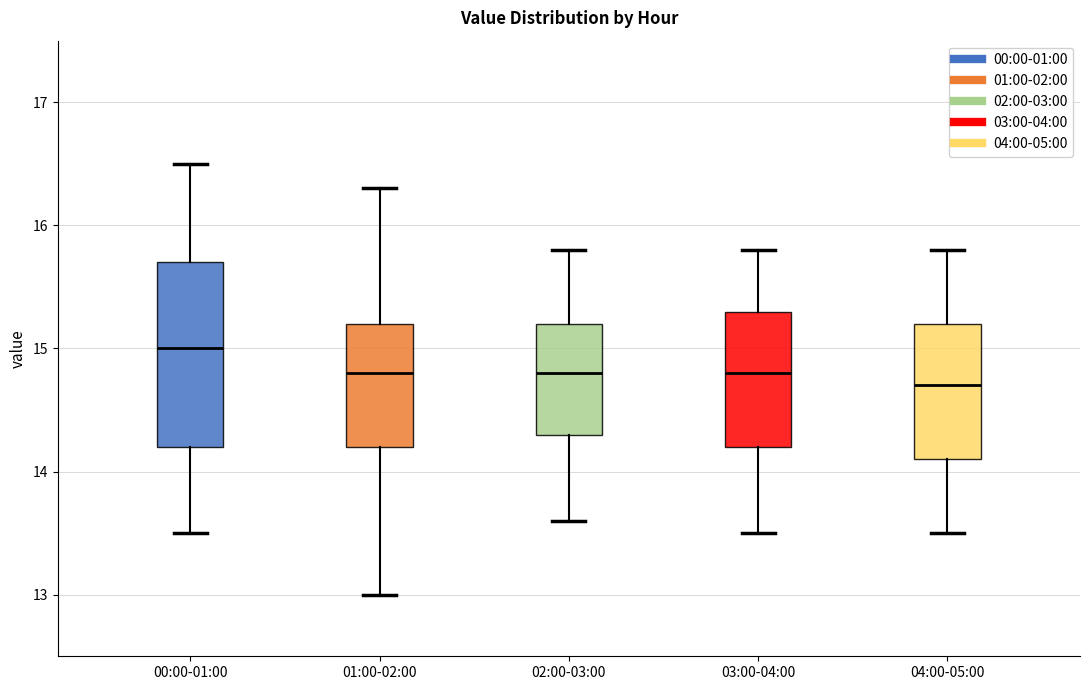

Reading left to right, read every box against the y-axis: the position of its median line, the range the box covers, and the ends of its whiskers. The values are not printed on the chart, so give them approximately, as read against the axis.

00:00-01:00: median 15.0, box 14.2 to 15.7, whiskers 13.5 to 16.5
01:00-02:00: median 14.8, box 14.2 to 15.2, whiskers 13.0 to 16.3
02:00-03:00: median 14.8, box 14.3 to 15.2, whiskers 13.6 to 15.8
03:00-04:00: median 14.8, box 14.2 to 15.3, whiskers 13.5 to 15.8
04:00-05:00: median 14.7, box 14.1 to 15.2, whiskers 13.5 to 15.8